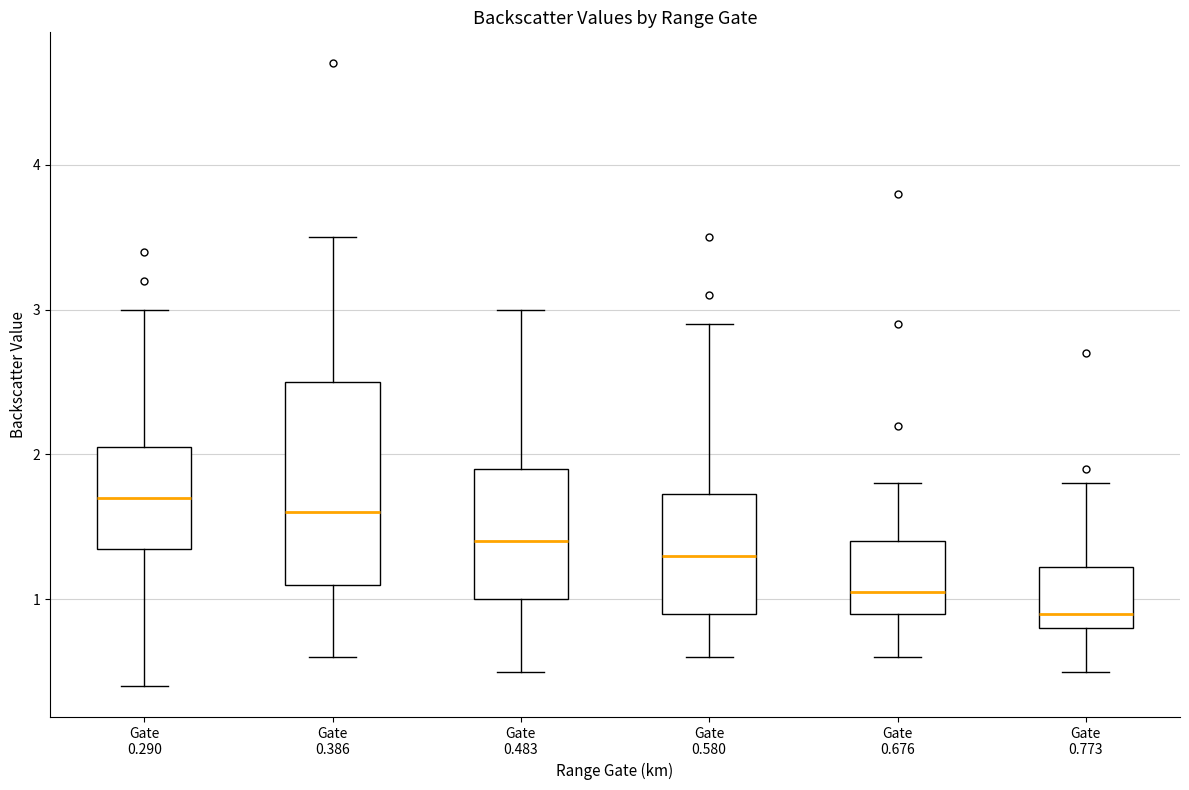

Reading left to right, transcribe this box plot: for each box, give where its median line is, the range the box spans, and where its two whiskers end, as read against the y-axis. The values are not printed on the chart, so give them approximately, as read against the axis.

Gate 0.290: median 1.7, box 1.4 to 2.1, whiskers 0.4 to 3.0
Gate 0.386: median 1.6, box 1.1 to 2.5, whiskers 0.6 to 3.5
Gate 0.483: median 1.4, box 1.0 to 1.9, whiskers 0.5 to 3.0
Gate 0.580: median 1.3, box 0.9 to 1.7, whiskers 0.6 to 2.9
Gate 0.676: median 1.1, box 0.9 to 1.4, whiskers 0.6 to 1.8
Gate 0.773: median 0.9, box 0.8 to 1.2, whiskers 0.5 to 1.8